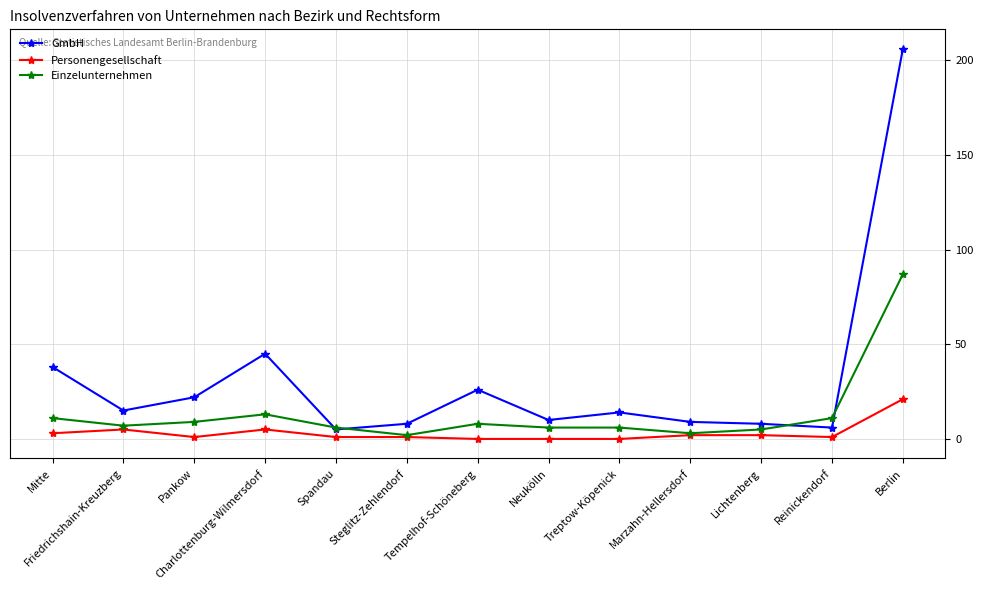

What position from the right is Tempelhof-Schöneberg?

7